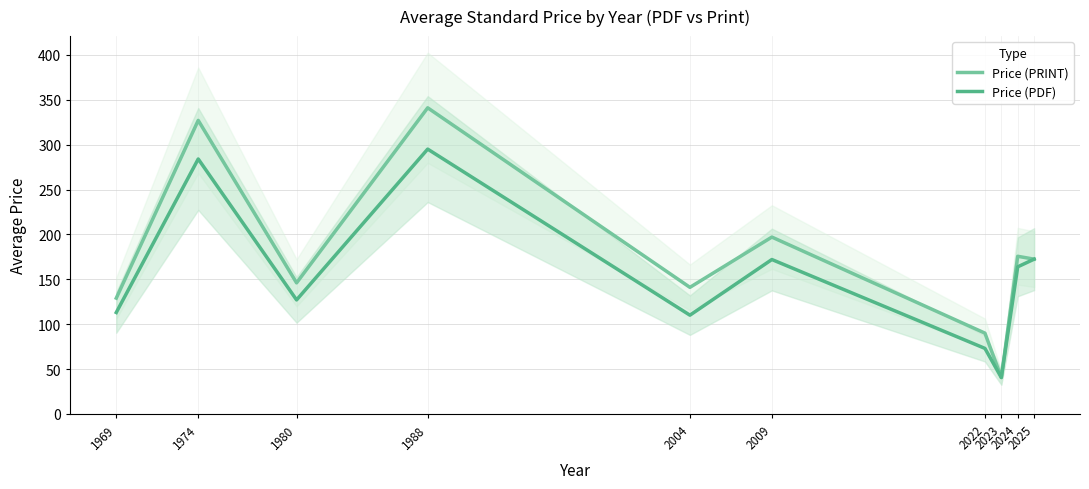

In Price (PDF), how many points are higher than both neighbors (excluding endpoints)?

3